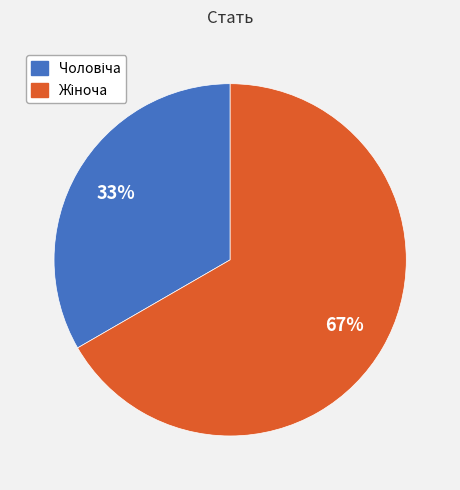

Does any single category account for the majority?

Yes